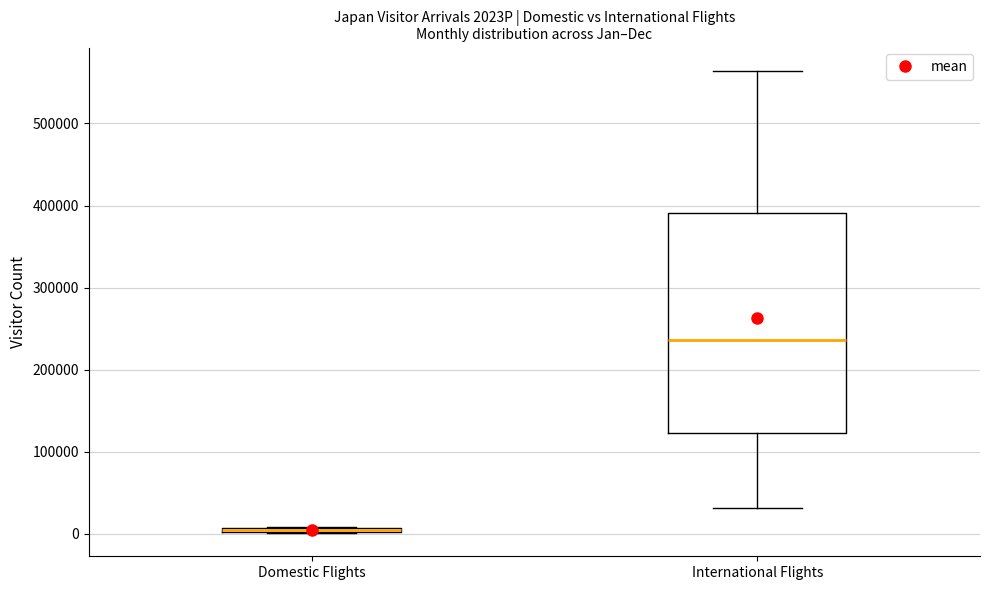

Which box is the tallest, from its lower edge to its upper edge?

International Flights